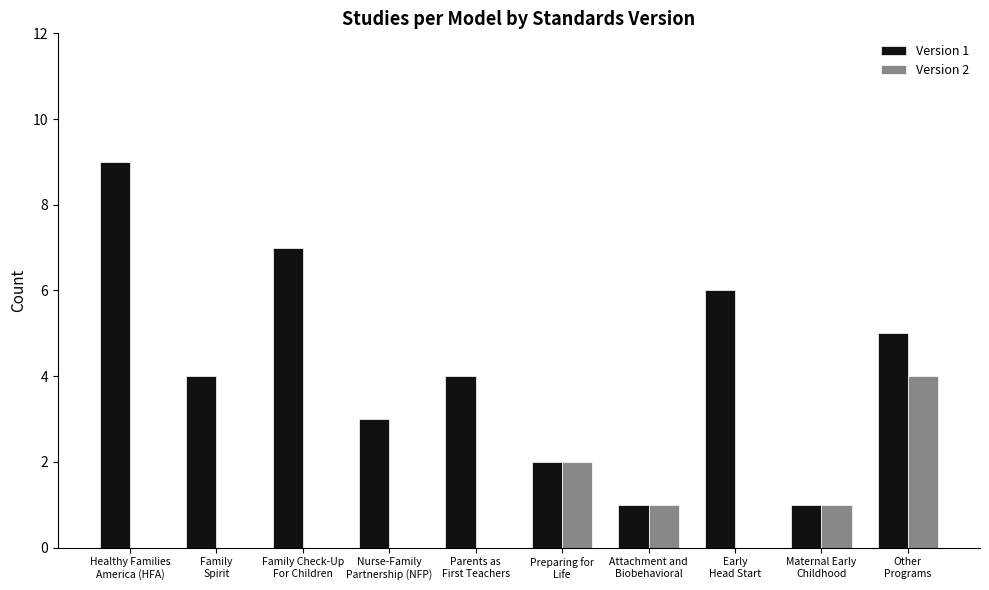

How many groups of bars are there?

10